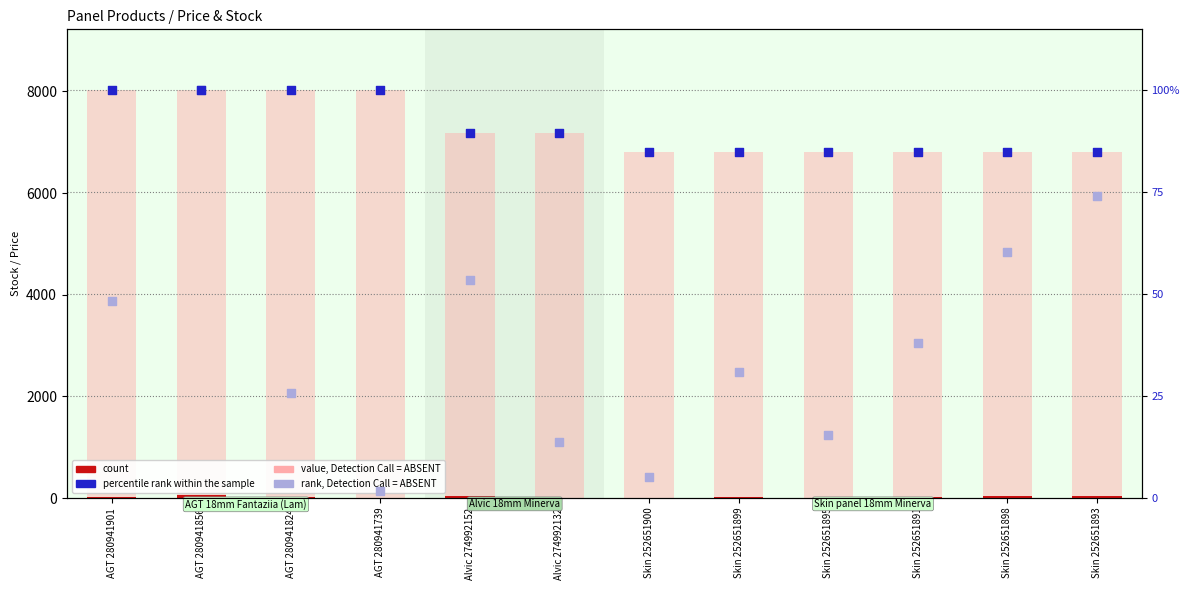

Which series contains the lowest Y value?

count